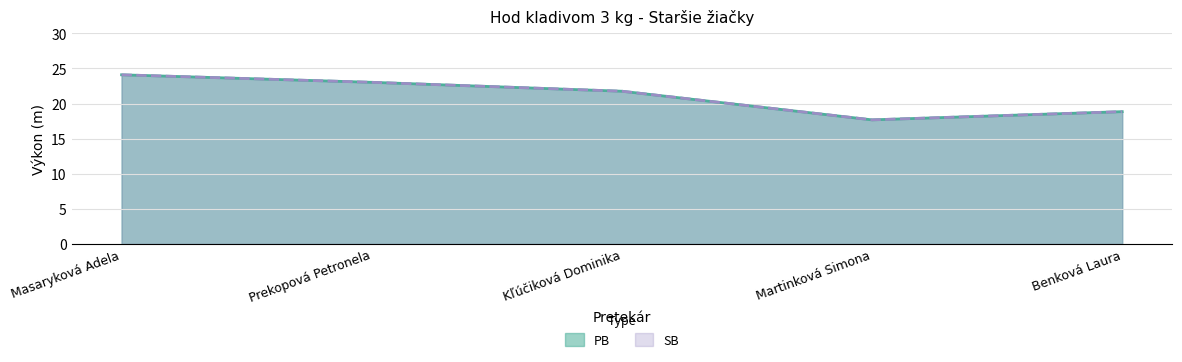

True or false: PB and SB cross at least once.

False